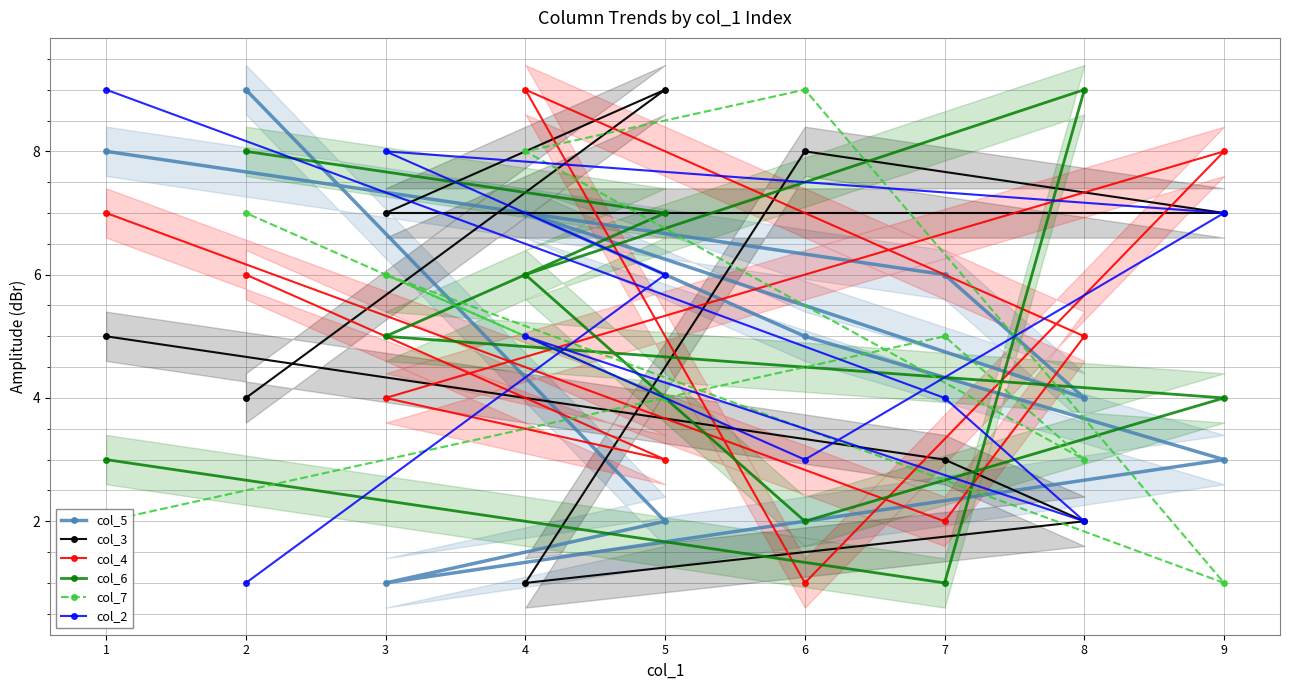

True or false: col_3 has a value of 7 at 3.

True